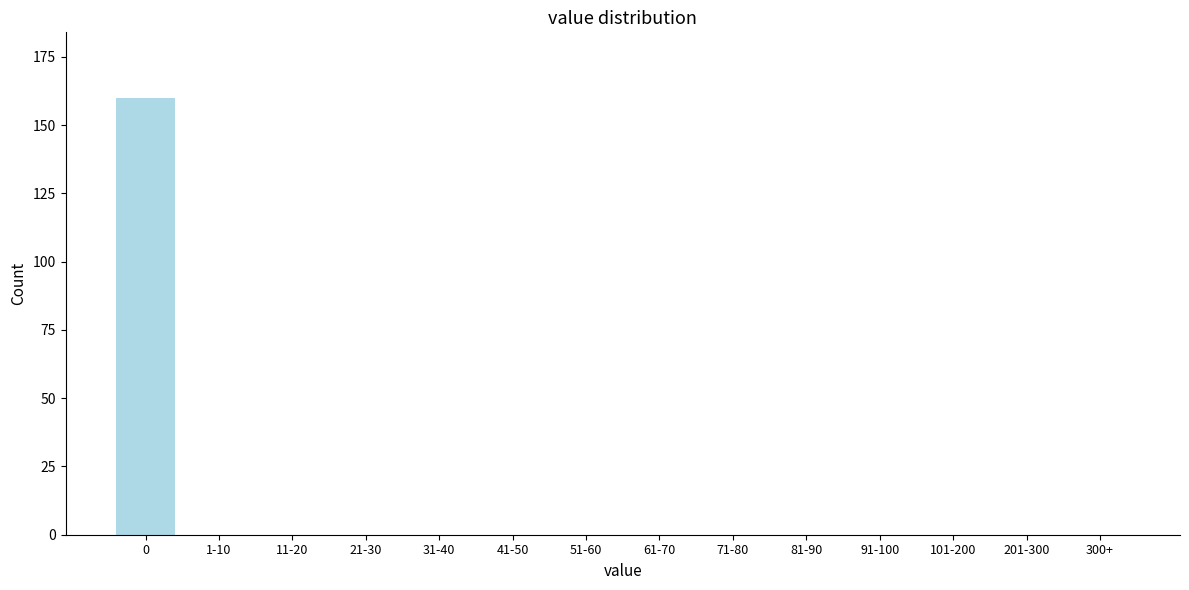

Reading right to left, list all the values displayed in this chart.

300+=0	201-300=0	101-200=0	91-100=0	81-90=0	71-80=0	61-70=0	51-60=0	41-50=0	31-40=0	21-30=0	11-20=0	1-10=0	0=160